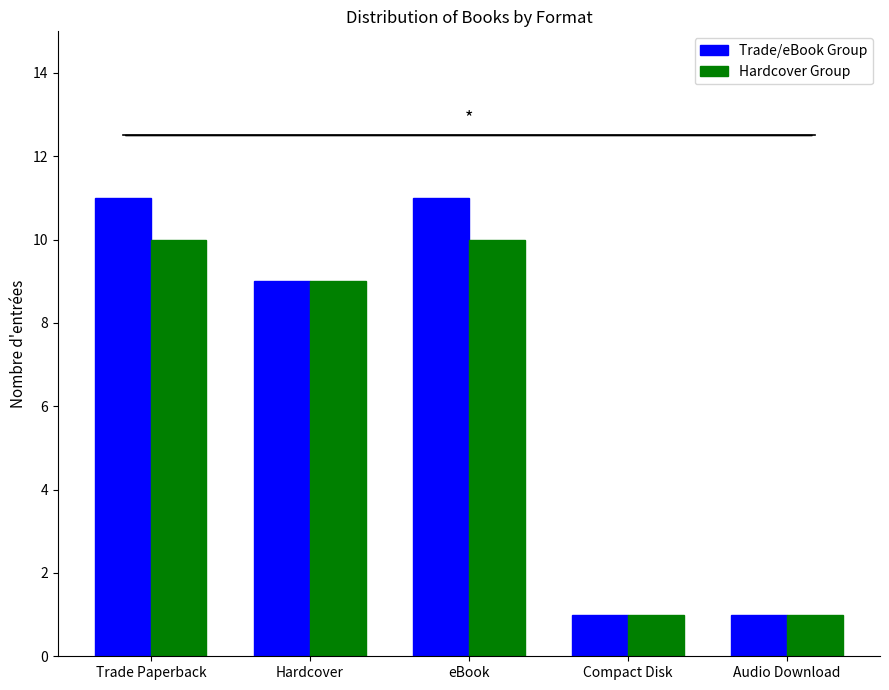

What is the spread (max minus min) of values at eBook?

1